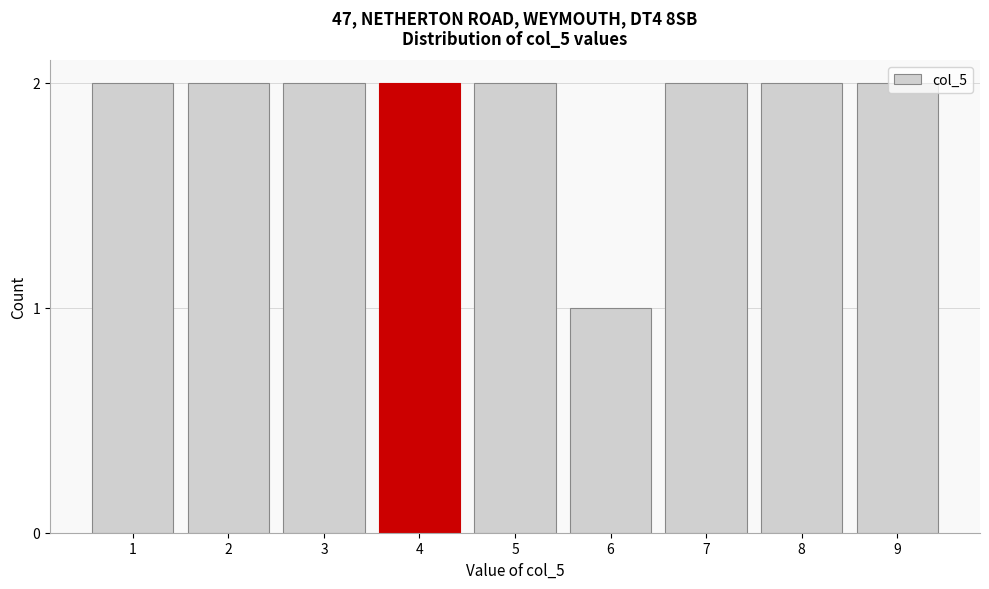

What is the sum of the values at 5 and 3?

4